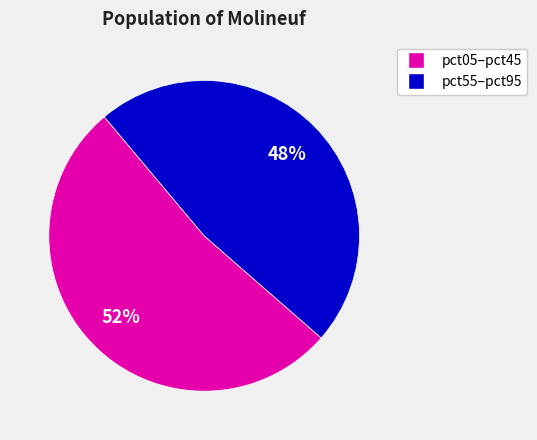

Is there any slice that represents more than half of the pie?

Yes